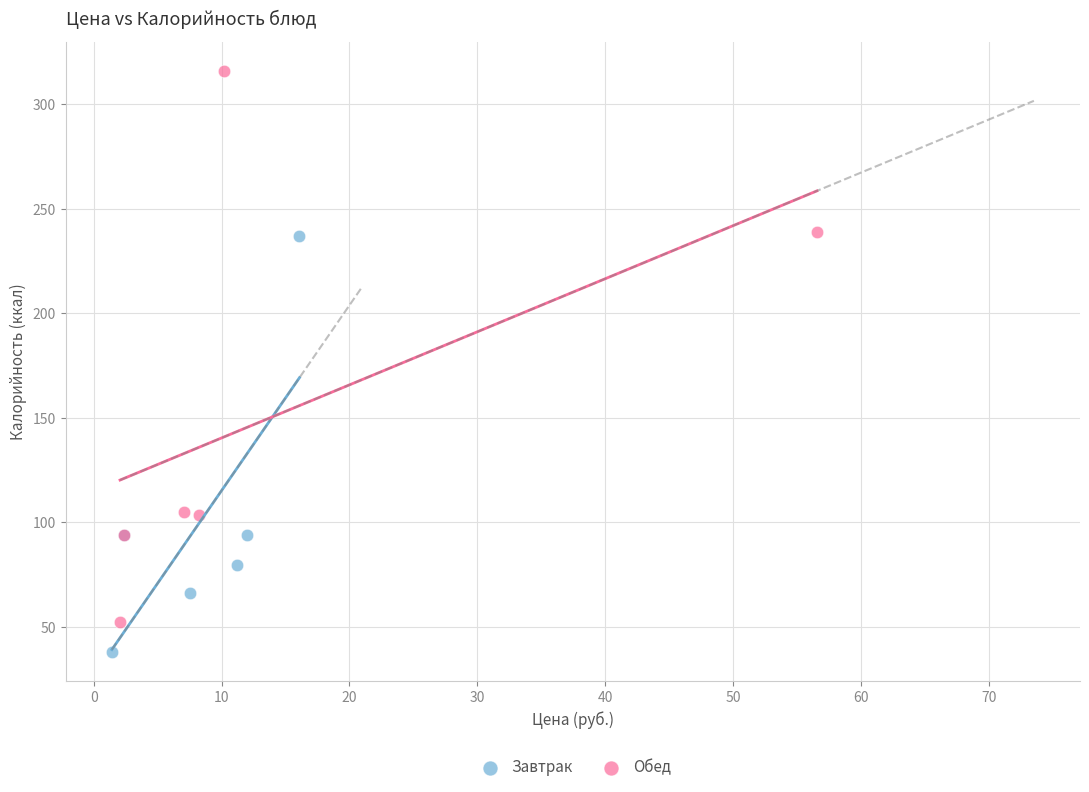

Which series has the widest spread of Y values?

Обед